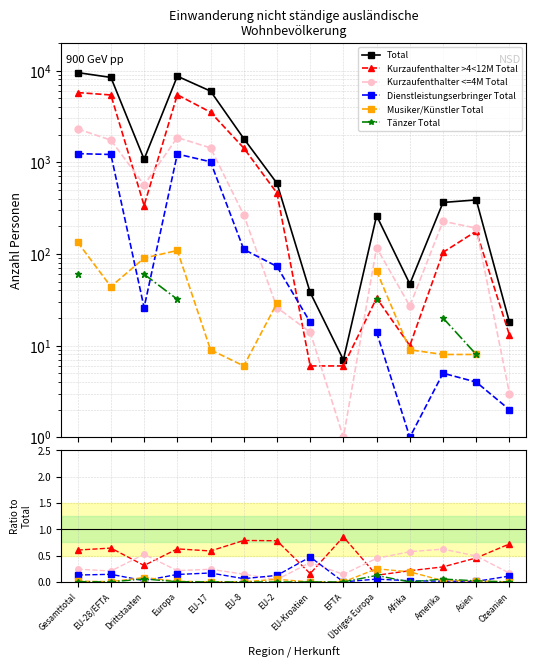

Where is Dienstleistungserbringer Total nearest to the value 0?

EFTA